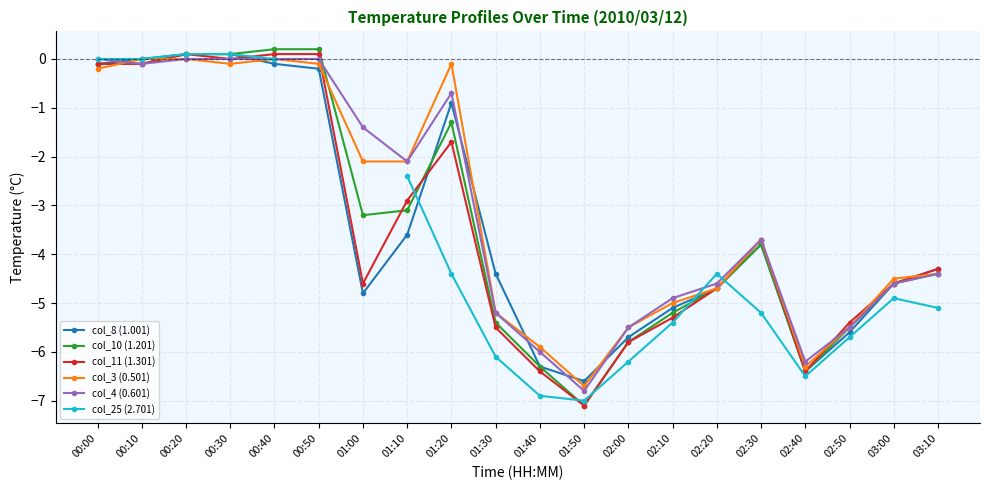

Does the chart have visible grid lines?

Yes